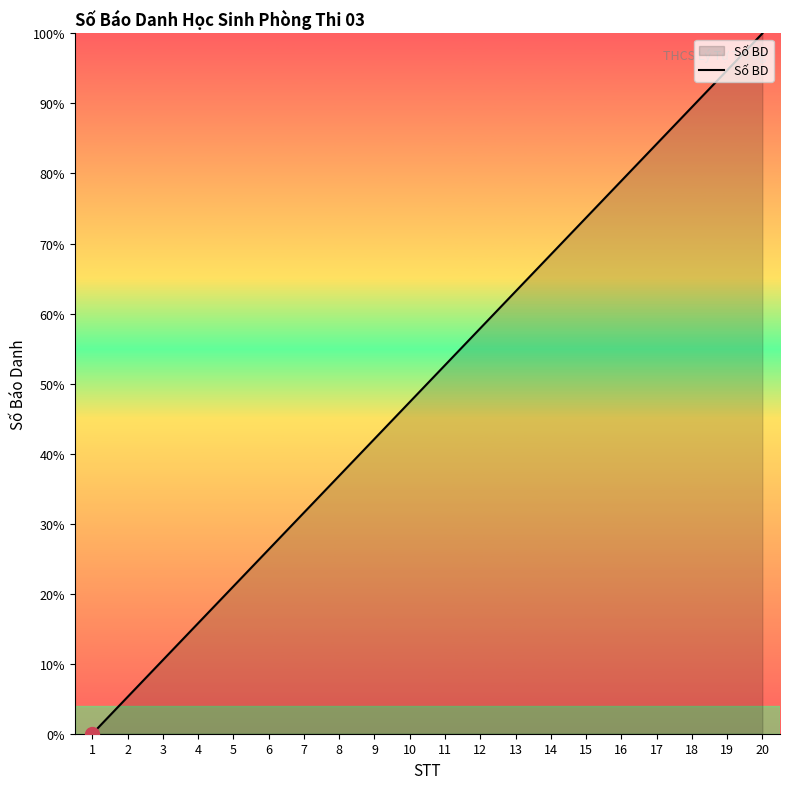

Rank the categories by value from lowest to highest.

1, 2, 3, 4, 5, 6, 7, 8, 9, 10, 11, 12, 13, 14, 15, 16, 17, 18, 19, 20